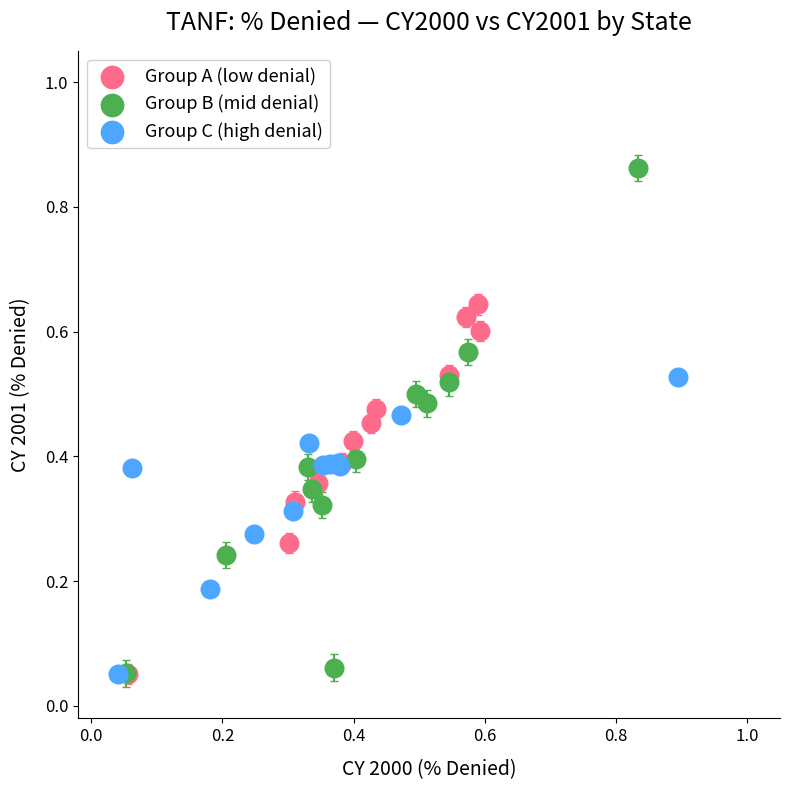

Which series contains the highest Y value?

Group B (mid denial)